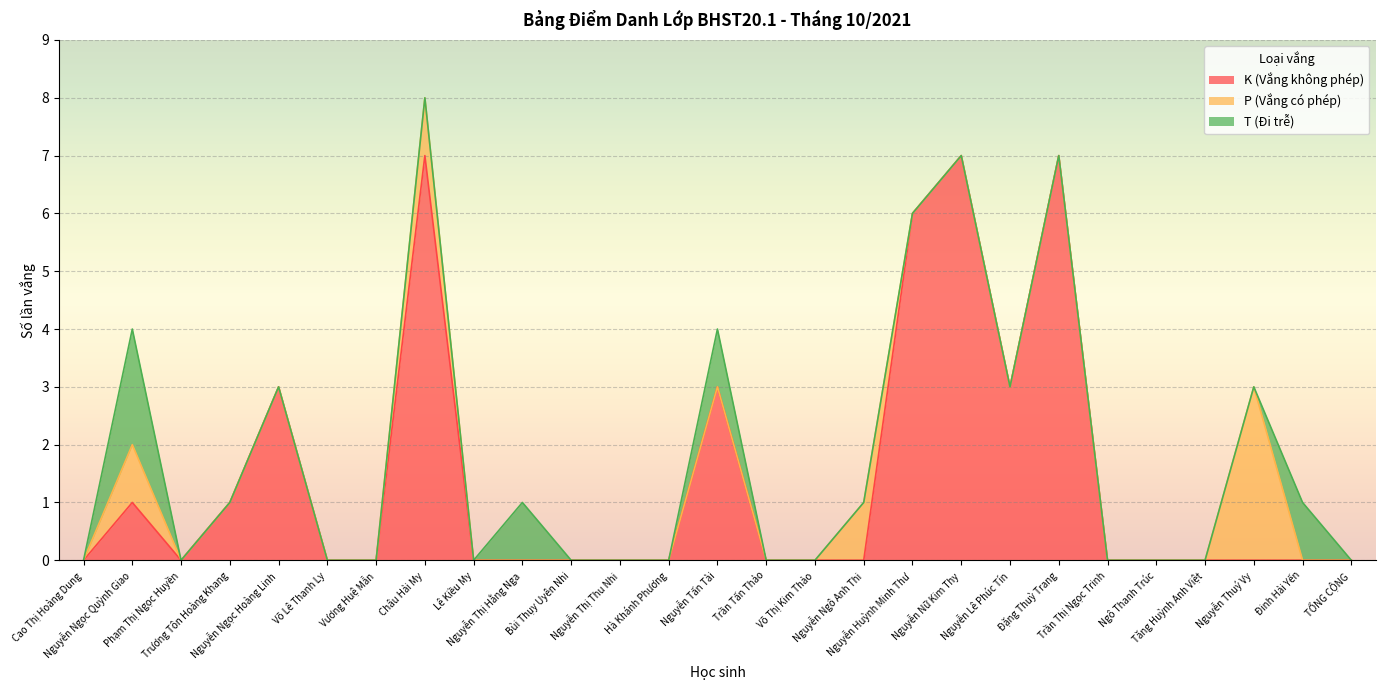

What is the label of the 24th point from the left?

Tăng Huỳnh Anh Việt